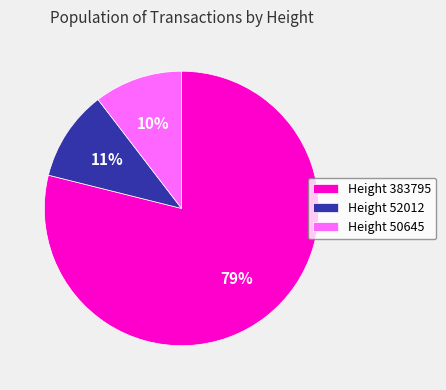

To the nearest percent, what is the average slice percentage?

33%